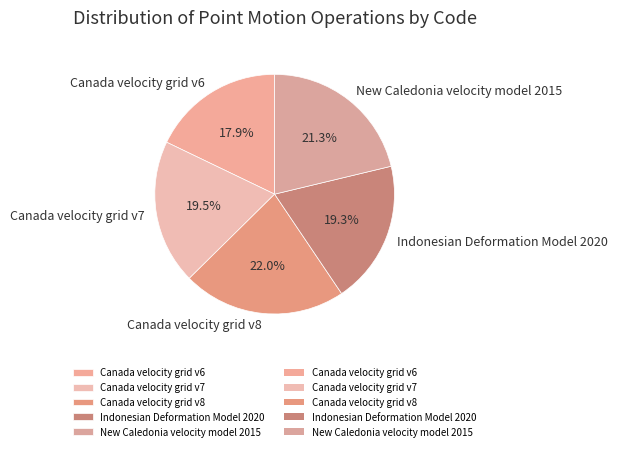

Between New Caledonia velocity model 2015 and Canada velocity grid v7, which is larger?

New Caledonia velocity model 2015